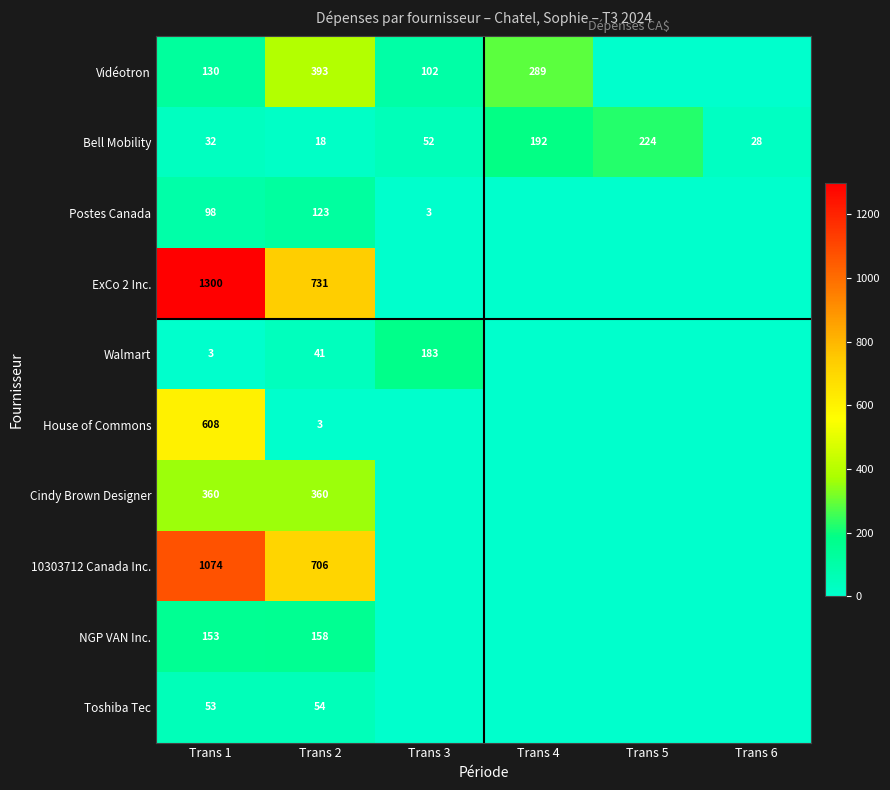

The value of Vidéotron at Trans 4 is 113.2. True or false?

False